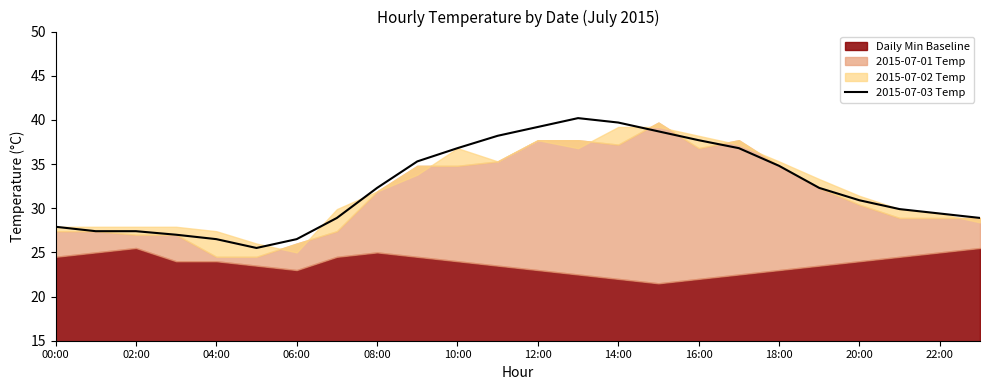

Does the chart display data point markers on the line(s)?

No